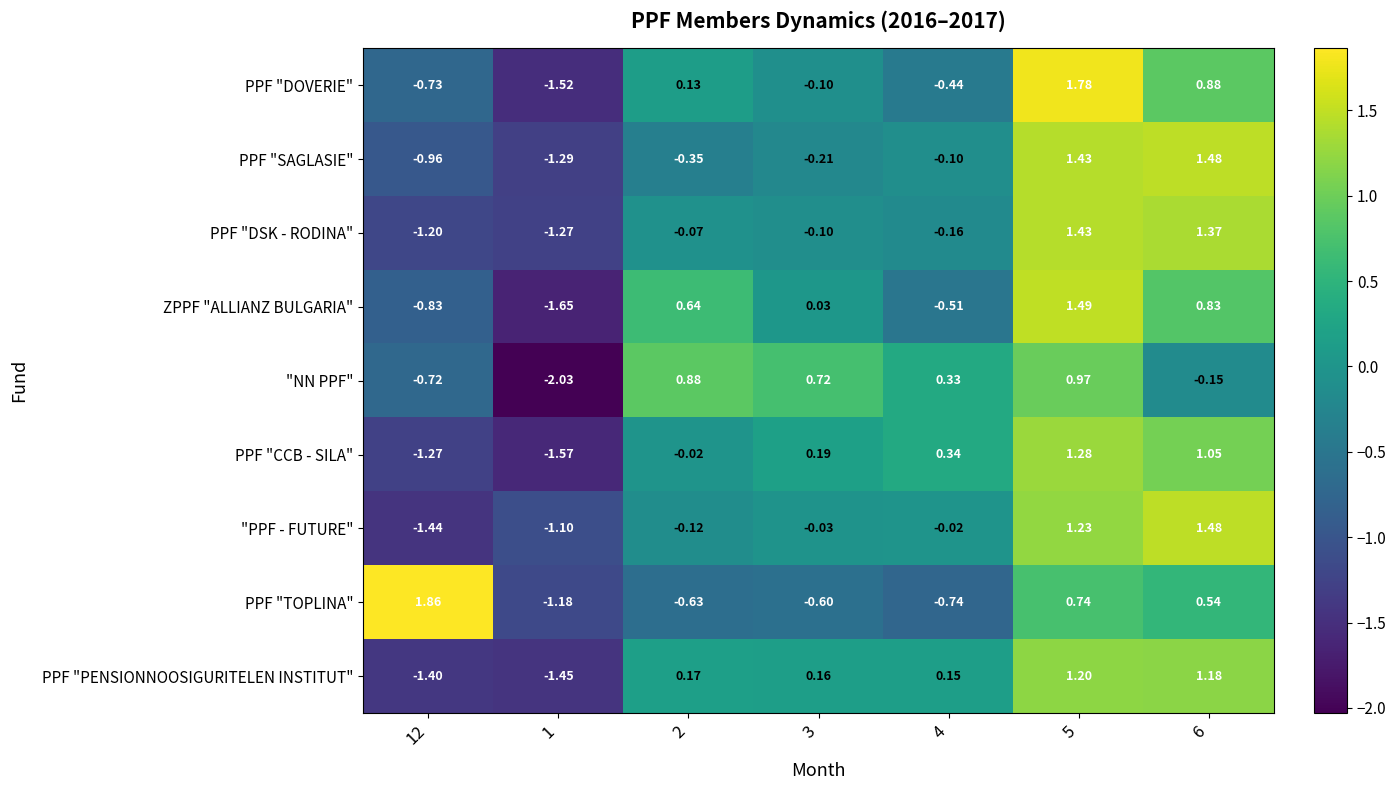

Which series has the widest spread of values?

PPF "DOVERIE"